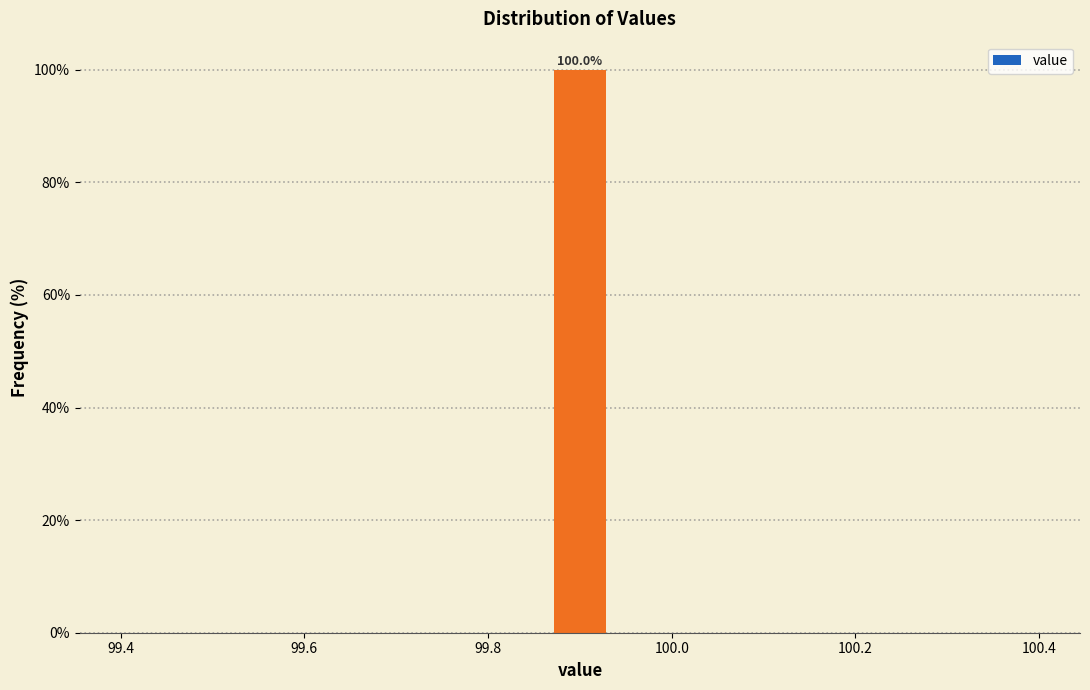

Around what value on the x-axis is the tallest bar? Give the approximate position of its centre, as read against the axis.

99.90